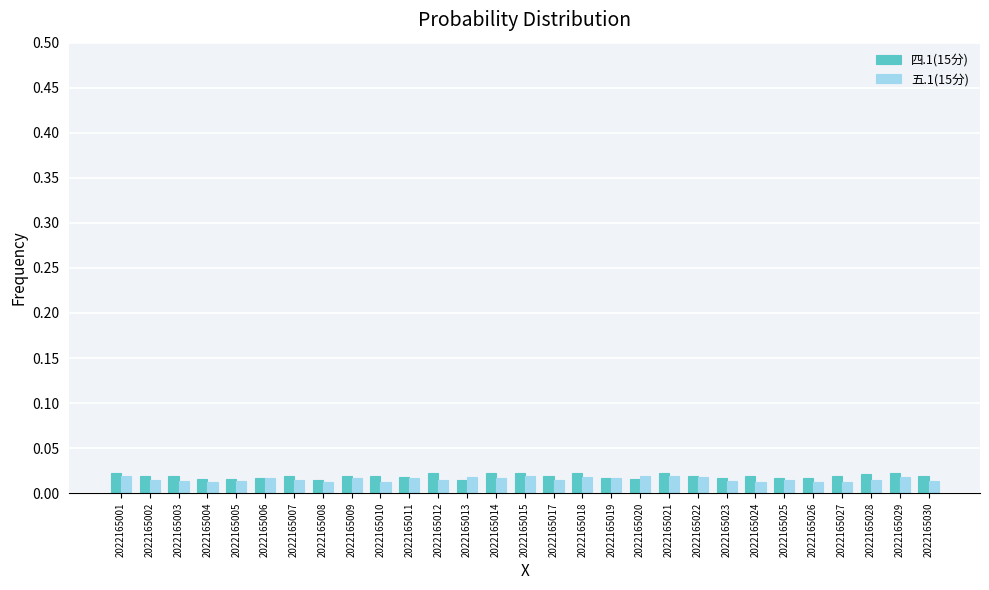

How many groups of bars are there?

29